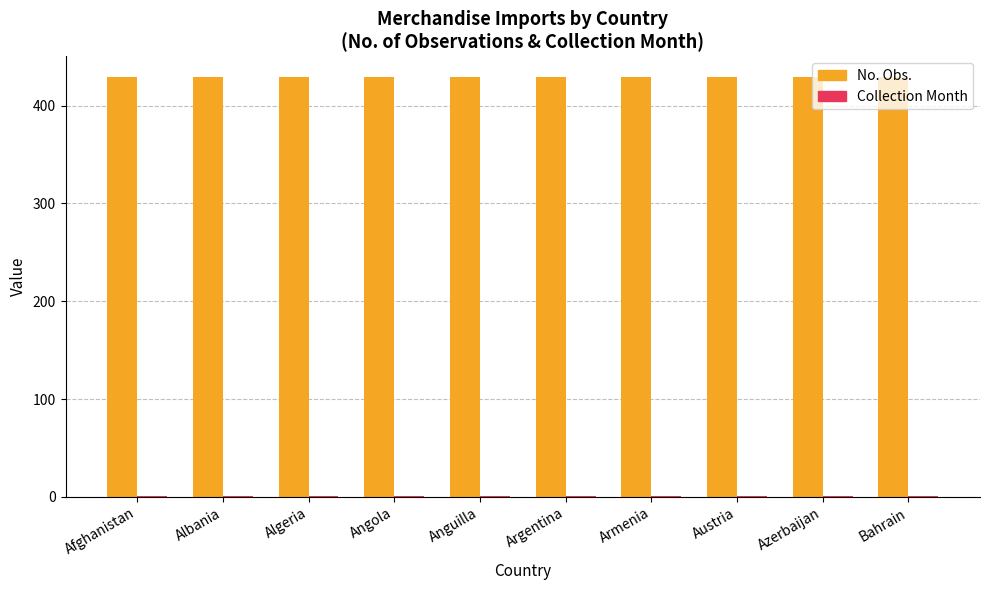

Which series has the largest total across all categories?

No. Obs.